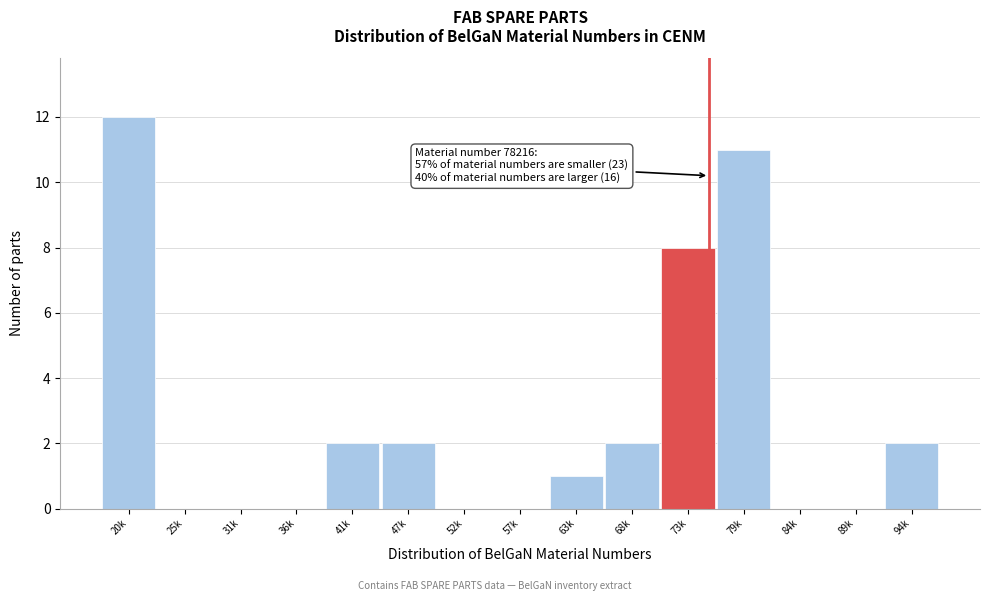

Reading right to left, list all the values displayed in this chart.

94k=2	89k=0	84k=0	79k=11	73k=8	68k=2	63k=1	57k=0	52k=0	47k=2	41k=2	36k=0	31k=0	25k=0	20k=12